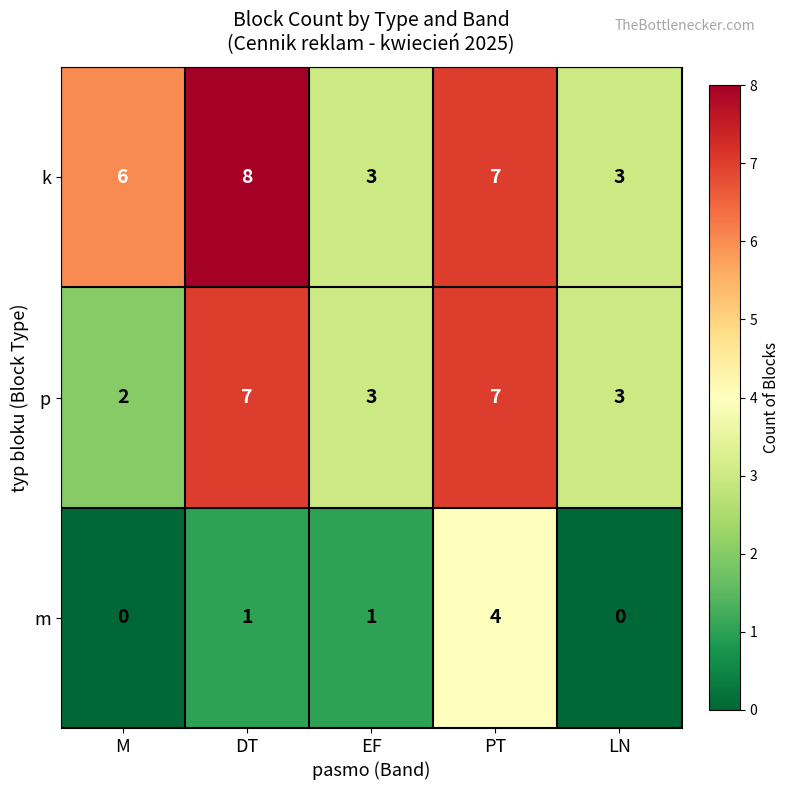

What is the difference between the m values at EF and PT?

3